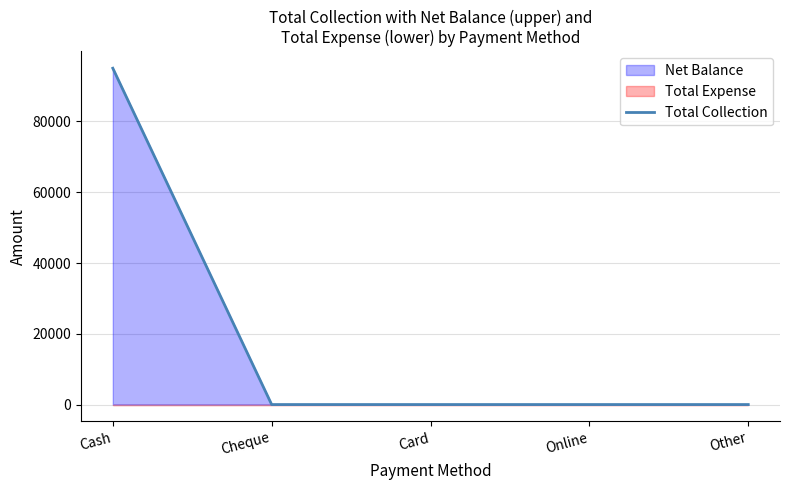

Reading left to right, list all the values displayed in this chart.

Cash=95047	Cheque=0	Card=0	Online=0	Other=0